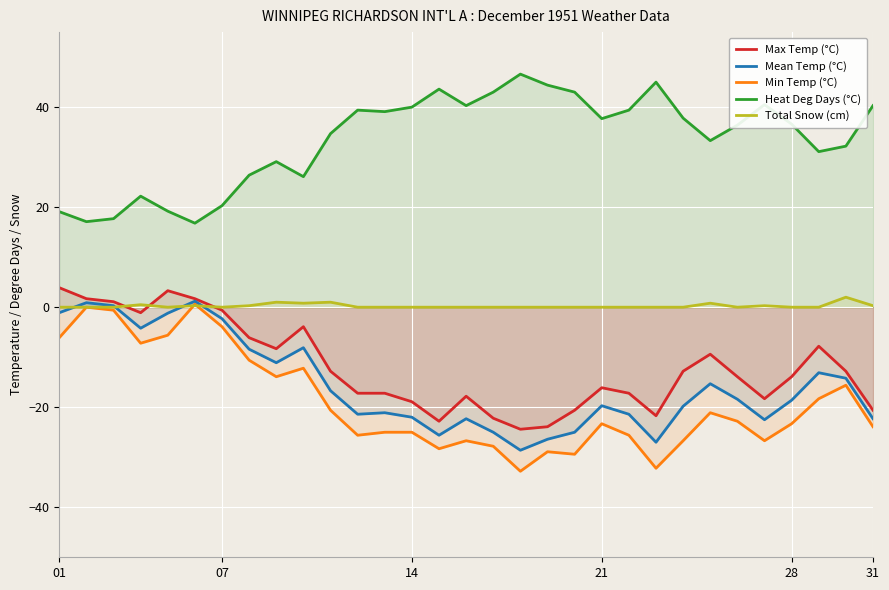

Reading left to right, what are all the values shown in this chart?

Max Temp (°C): 3.9	1.7	1.1	-1.1	3.3	1.7	-0.6	-6.1	-8.3	-3.9	-12.8	-17.2	-17.2	-18.9	-22.8	-17.8	-22.2	-24.4	-23.9	-20.6	-16.1	-17.2	-21.7	-12.8	-9.4	-13.9	-18.3	-13.9	-7.8	-12.8	-20.6
Mean Temp (°C): -1.1	0.9	0.3	-4.2	-1.2	1.2	-2.3	-8.4	-11.1	-8.1	-16.7	-21.4	-21.1	-22.0	-25.6	-22.3	-25.0	-28.6	-26.4	-25.0	-19.7	-21.4	-27.0	-19.8	-15.3	-18.4	-22.5	-18.6	-13.1	-14.2	-22.3
Min Temp (°C): -6.1	0.0	-0.6	-7.2	-5.6	0.6	-3.9	-10.6	-13.9	-12.2	-20.6	-25.6	-25.0	-25.0	-28.3	-26.7	-27.8	-32.8	-28.9	-29.4	-23.3	-25.6	-32.2	-26.7	-21.1	-22.8	-26.7	-23.3	-18.3	-15.6	-23.9
Heat Deg Days (°C): 19.1	17.1	17.7	22.2	19.2	16.8	20.3	26.4	29.1	26.1	34.7	39.4	39.1	40.0	43.6	40.3	43.0	46.6	44.4	43.0	37.7	39.4	45.0	37.8	33.3	36.4	40.5	36.6	31.1	32.2	40.3
Total Snow (cm): 0.0	0.0	0.0	0.5	0.0	0.3	0.0	0.3	1.0	0.8	1.0	0.0	0.0	0.0	0.0	0.0	0.0	0.0	0.0	0.0	0.0	0.0	0.0	0.0	0.8	0.0	0.3	0.0	0.0	2.0	0.3